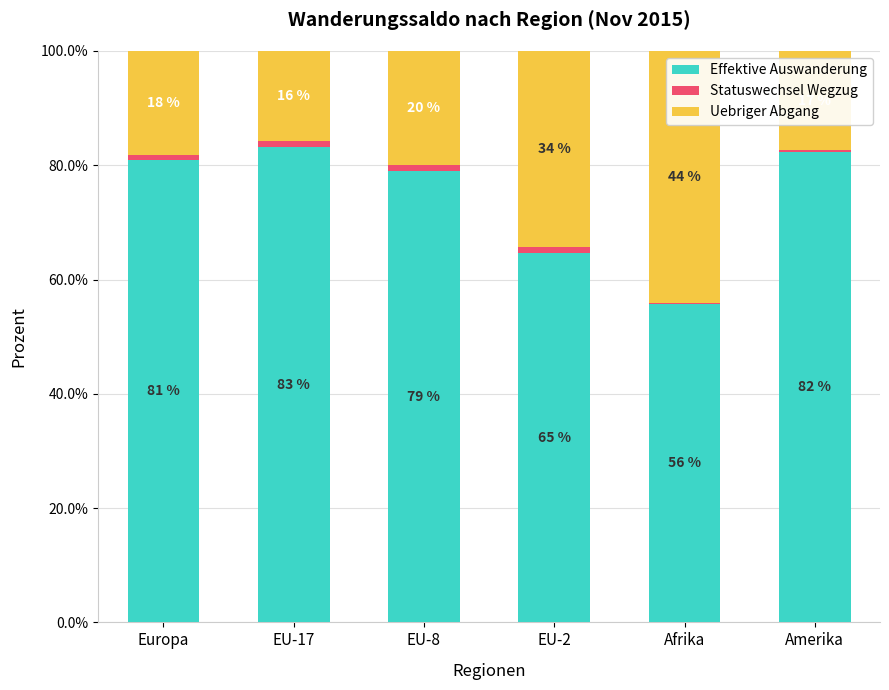

What is the sum of all Effektive Auswanderung values?

445.8